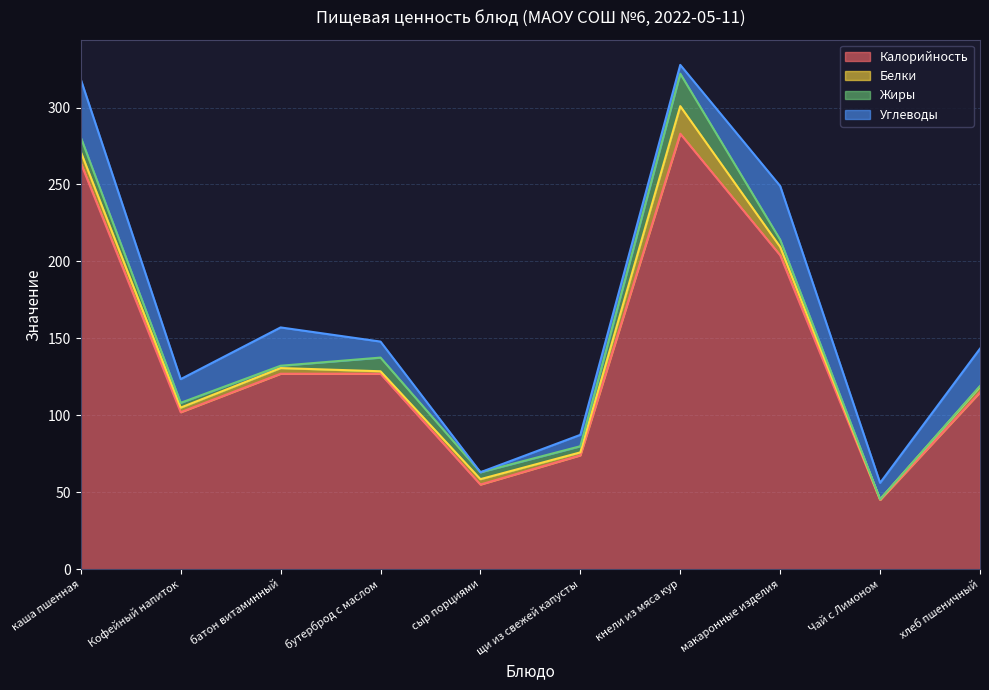

What are all the series names shown in the legend?

Калорийность, Белки, Жиры, Углеводы